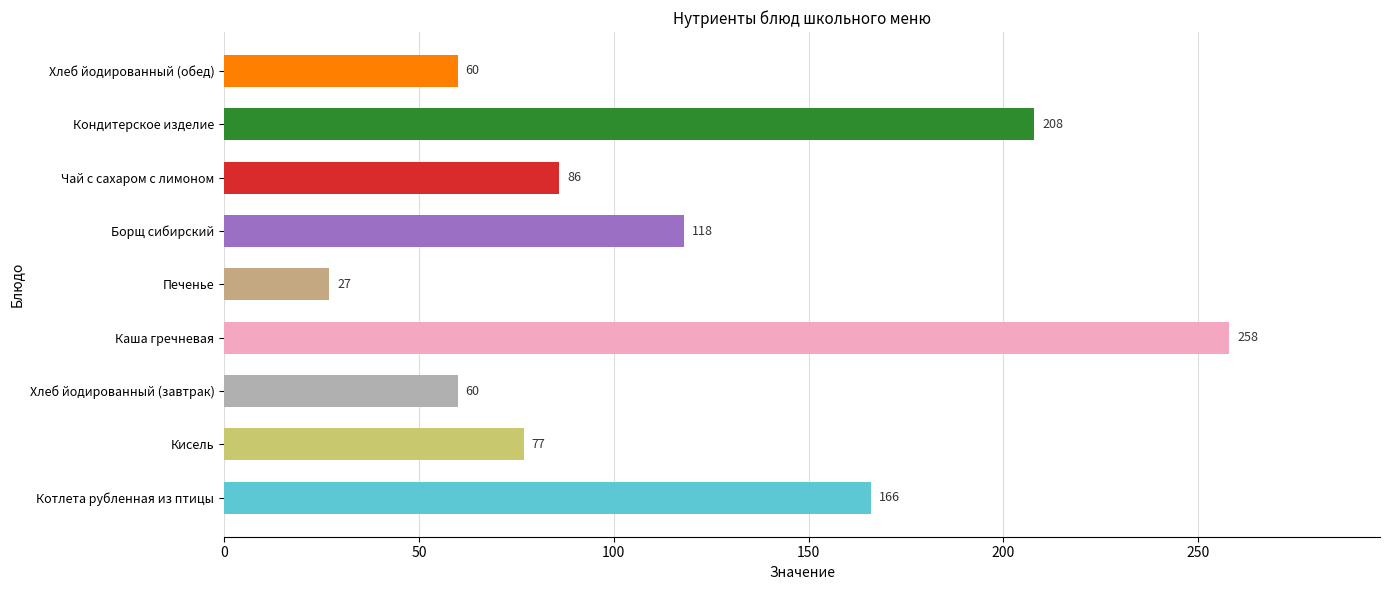

The chart shows a value of 27 at Печенье. True or false?

True